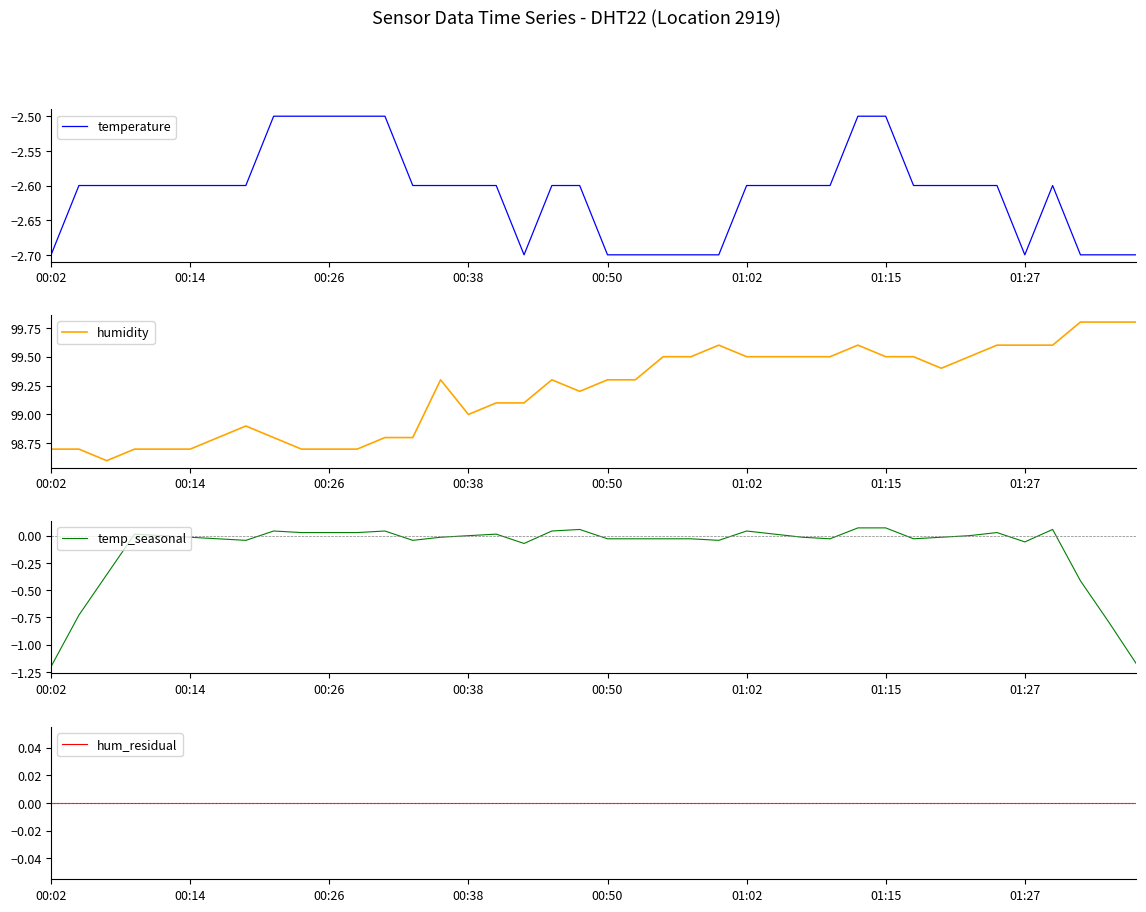

At 22, list the series in order from largest to smallest.

humidity, hum_residual, temp_seasonal, temperature